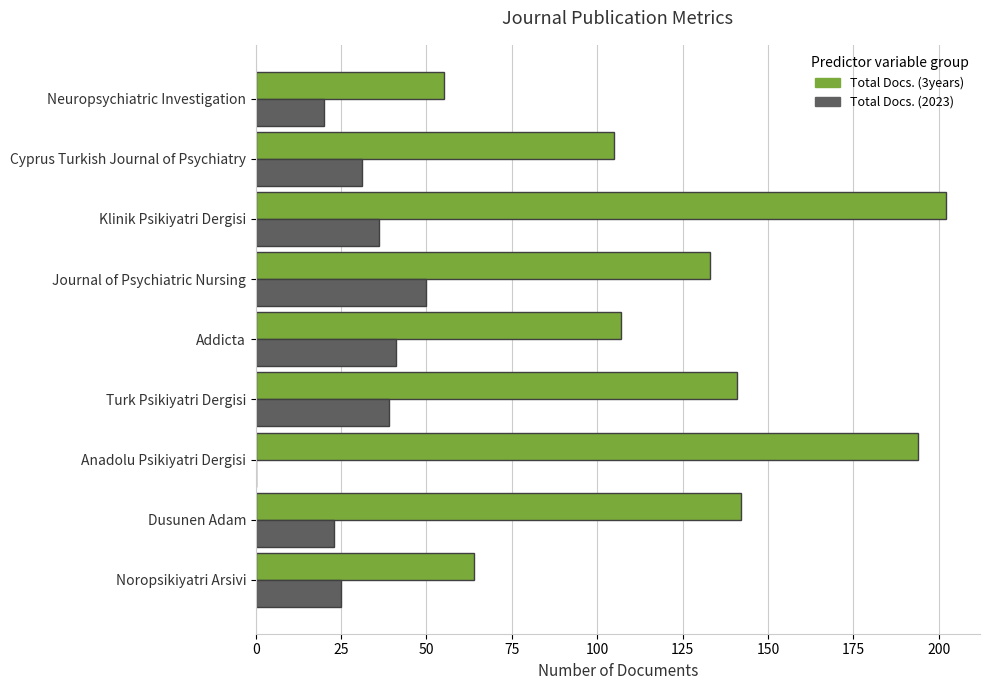

What is the sum of the Total Docs. (2023) values at Dusunen Adam and Addicta?

64